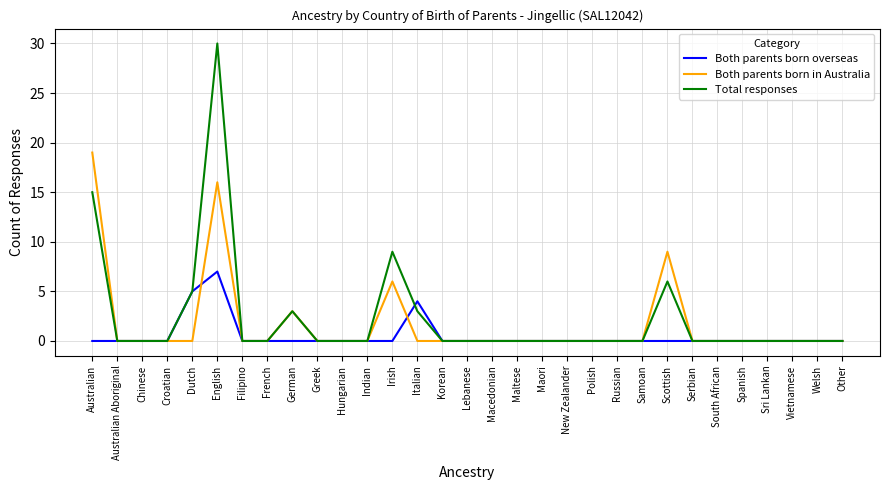

At which category is the sum across all series the highest?

English